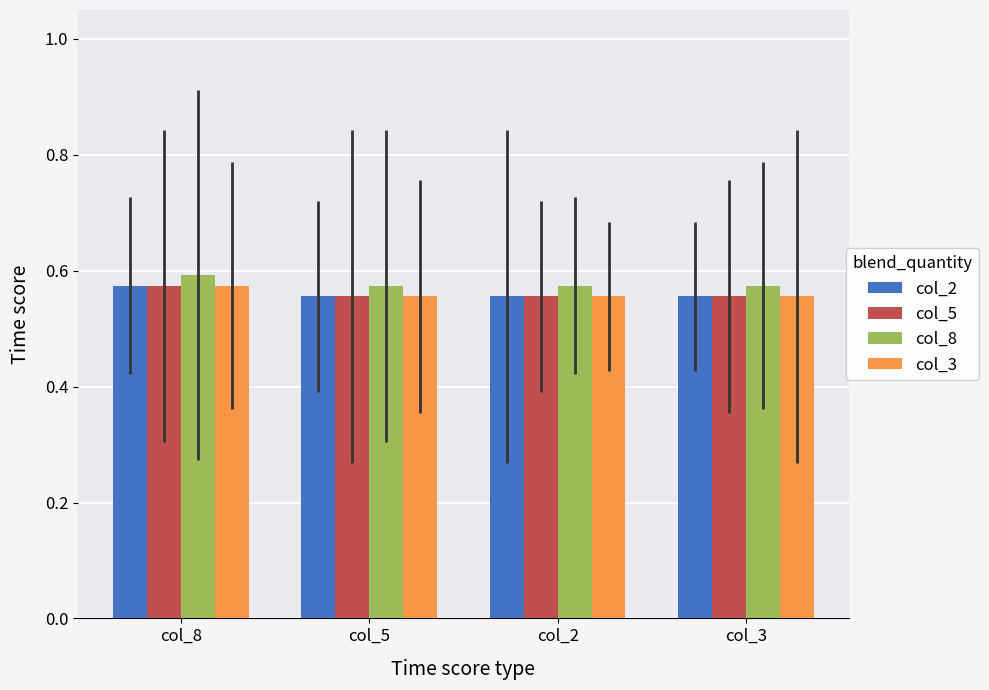

What is the total value across all series at col_5?

2.2